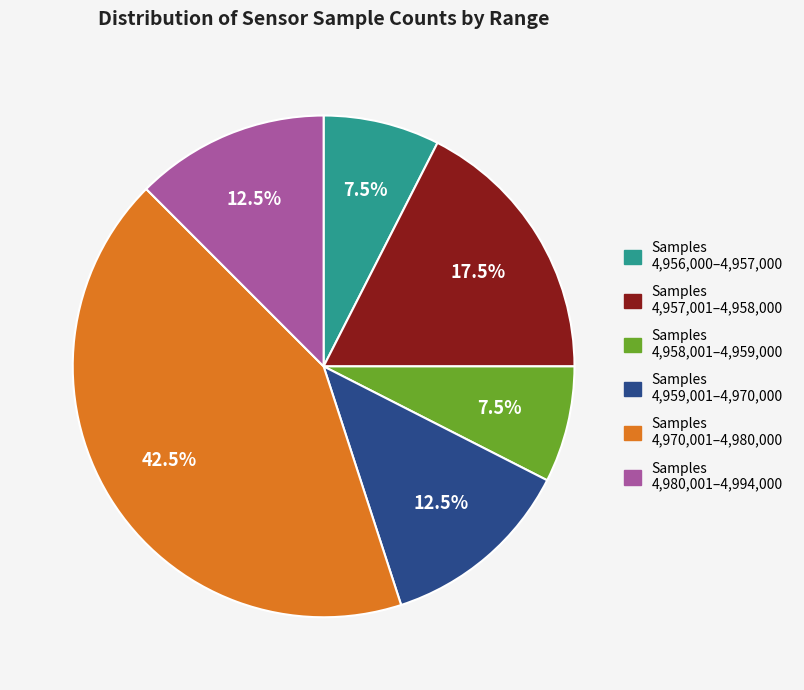

Is there a majority slice in this chart?

No